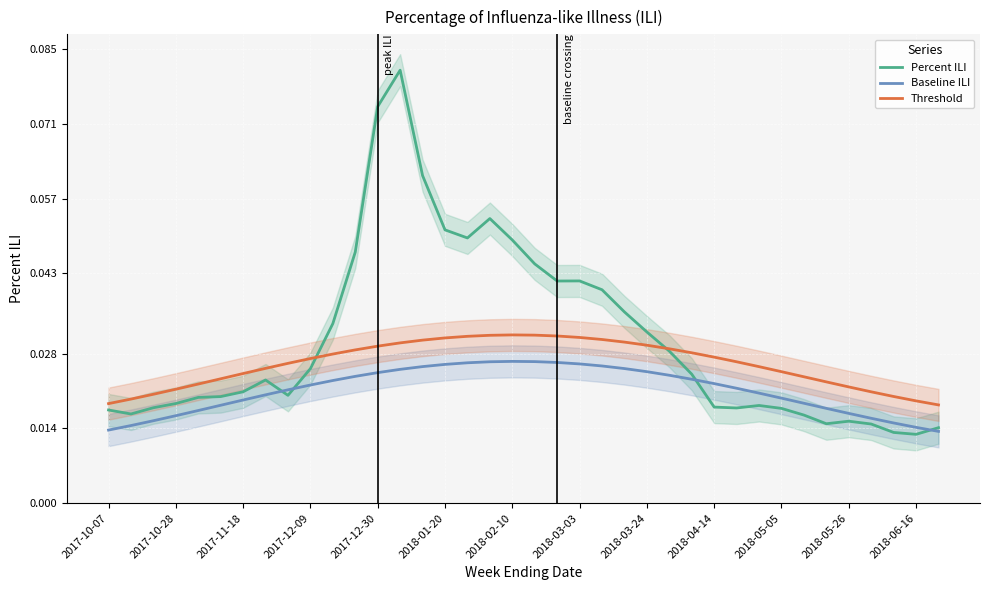

What is the sum of the Percent ILI values at 2018-03-03 and 14?

0.1